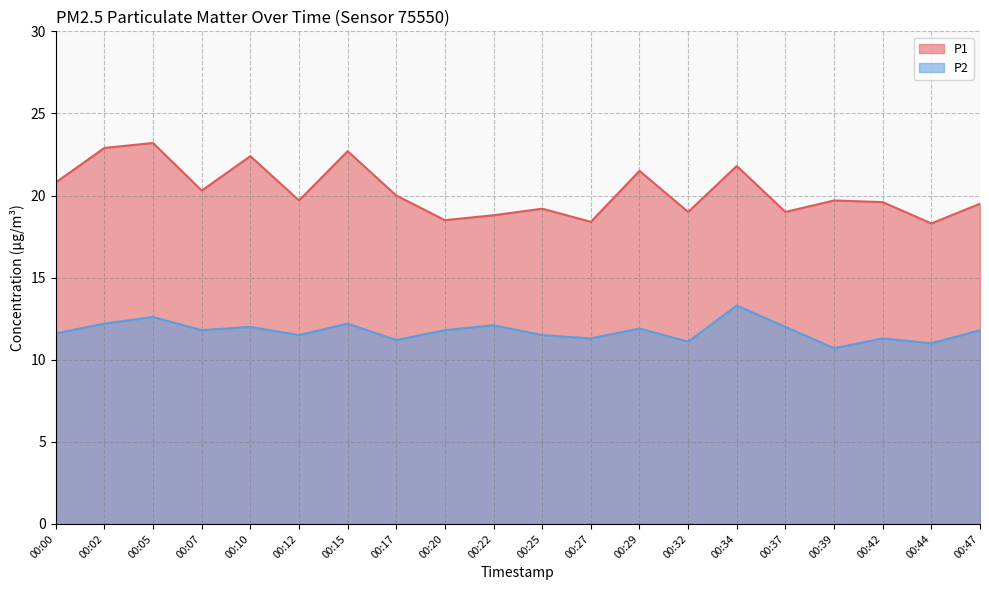

Between 00:12 and 00:07, which is larger?

00:07